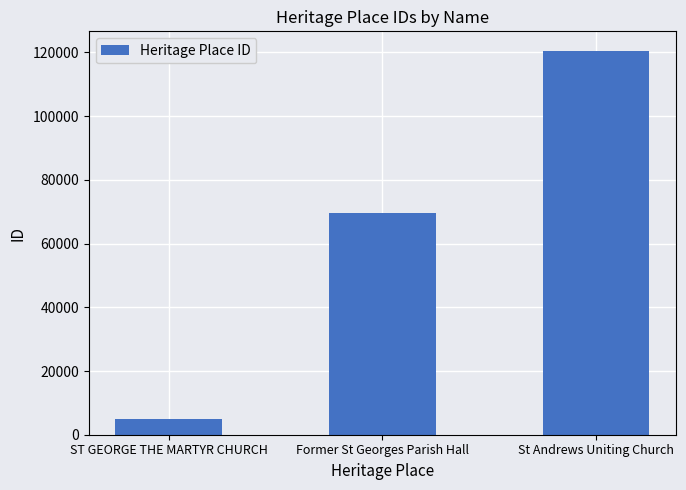

The chart shows a value of 166789 at St Andrews Uniting Church. True or false?

False